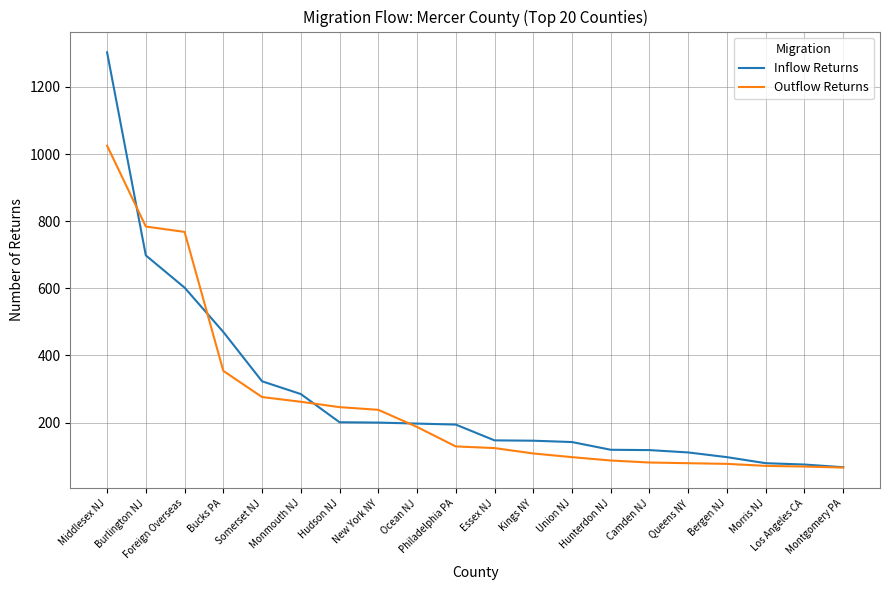

List the series in order of their peak value, lowest first.

Outflow Returns, Inflow Returns